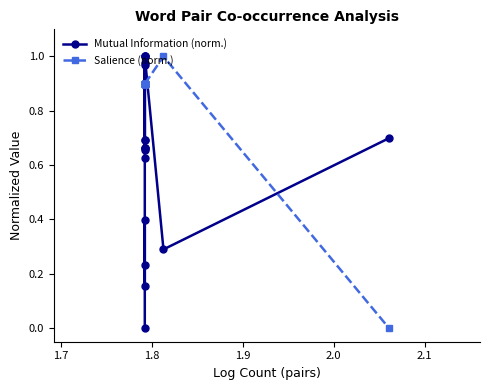

Reading left to right, list all the values displayed in this chart.

Mutual Information (norm.): 0.0	0.4	0.2	0.2	0.6	1.0	0.7	0.7	0.7	0.7	1.0	1.0	0.7	0.7	1.0	1.0	0.3	0.7
Salience (norm.): 0.9	0.9	0.9	0.9	0.9	0.9	0.9	0.9	0.9	0.9	0.9	0.9	0.9	0.9	0.9	0.9	1.0	0.0